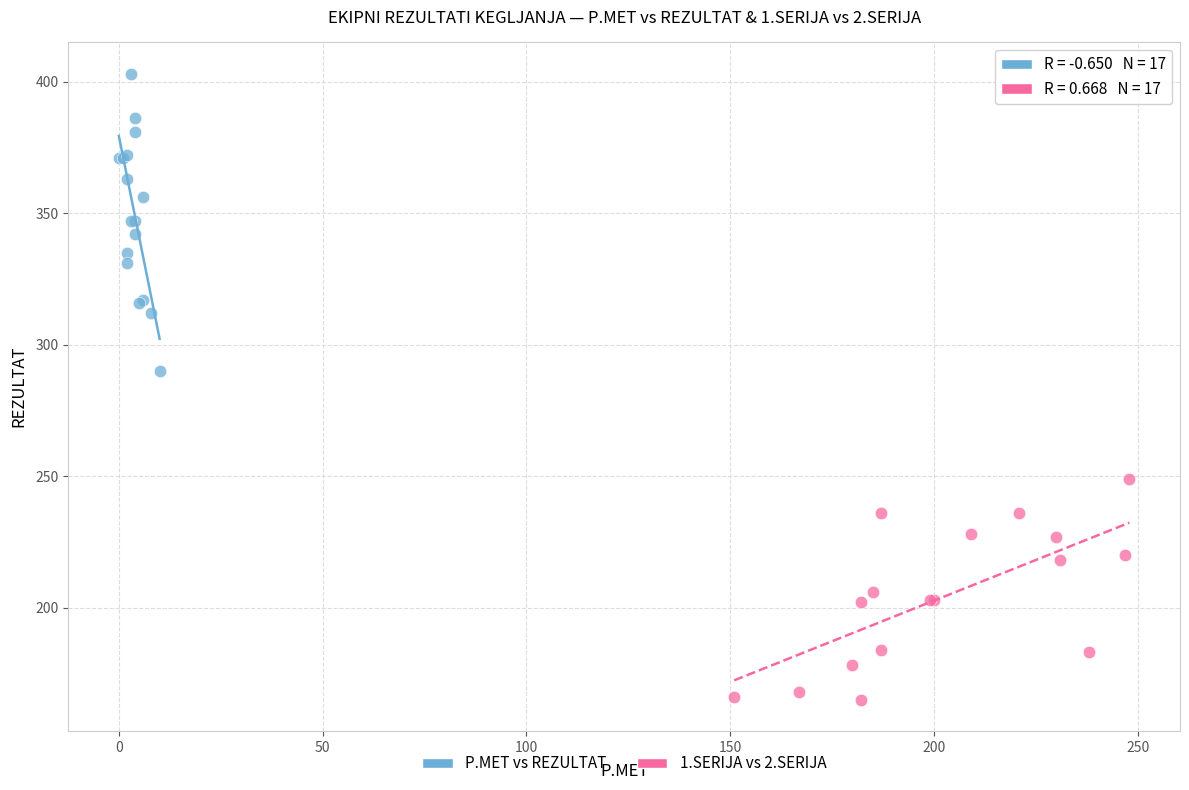

Which series reaches the maximum Y coordinate?

P.MET vs REZULTAT